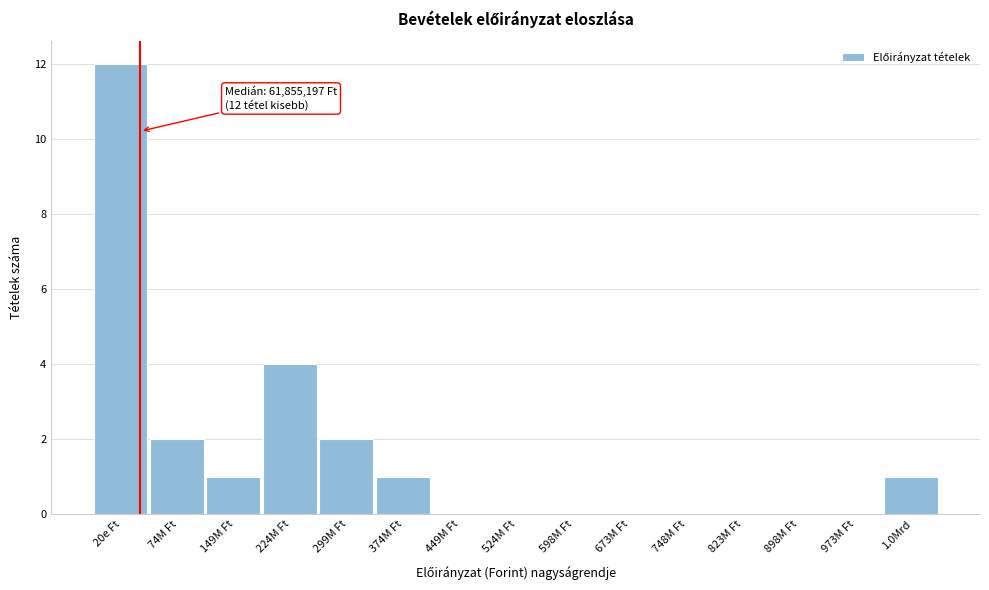

Reading left to right, what are all the values shown in this chart?

20e Ft=12	74M Ft=2	149M Ft=1	224M Ft=4	299M Ft=2	374M Ft=1	449M Ft=0	524M Ft=0	598M Ft=0	673M Ft=0	748M Ft=0	823M Ft=0	898M Ft=0	973M Ft=0	1.0Mrd=1